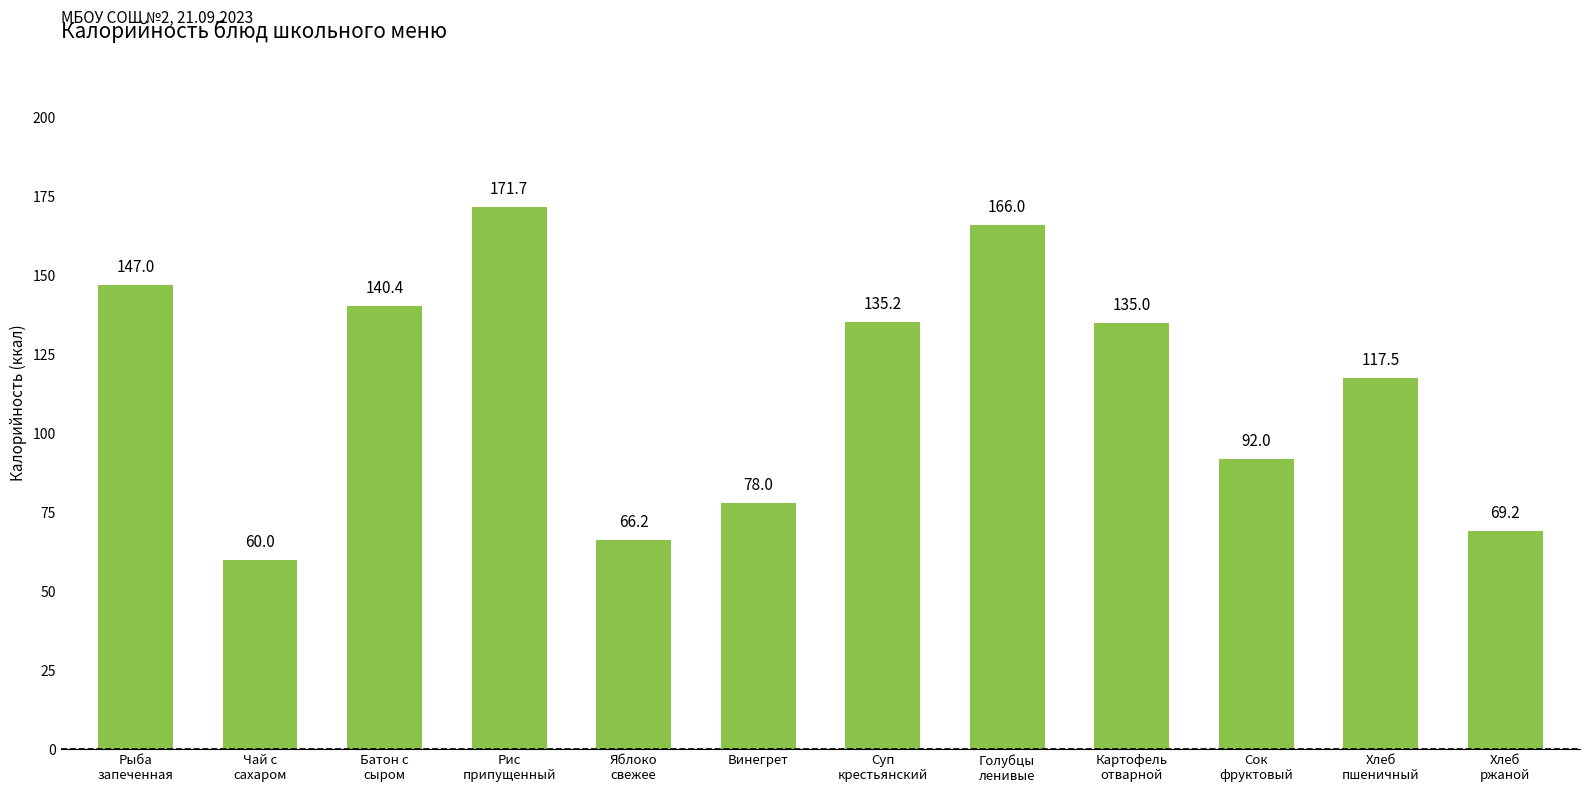

What is the change in value from Сок
фруктовый to Хлеб
ржаной?

-22.8